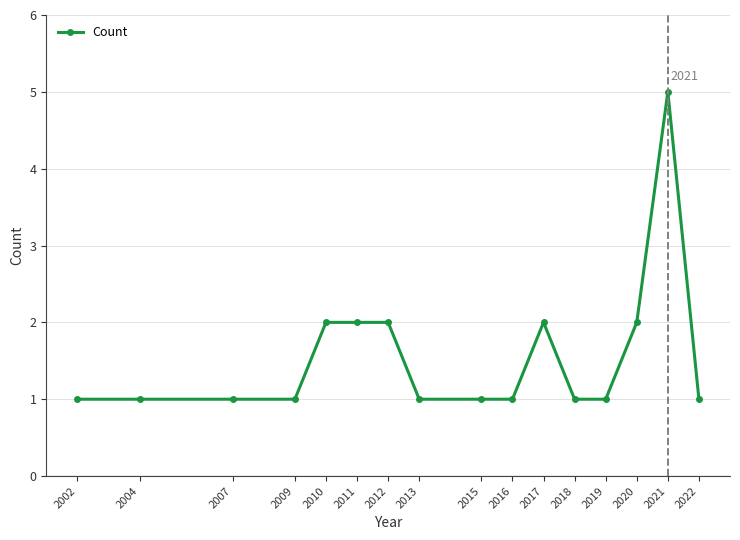

True or false: the data has more than 1 interior local peaks.

True